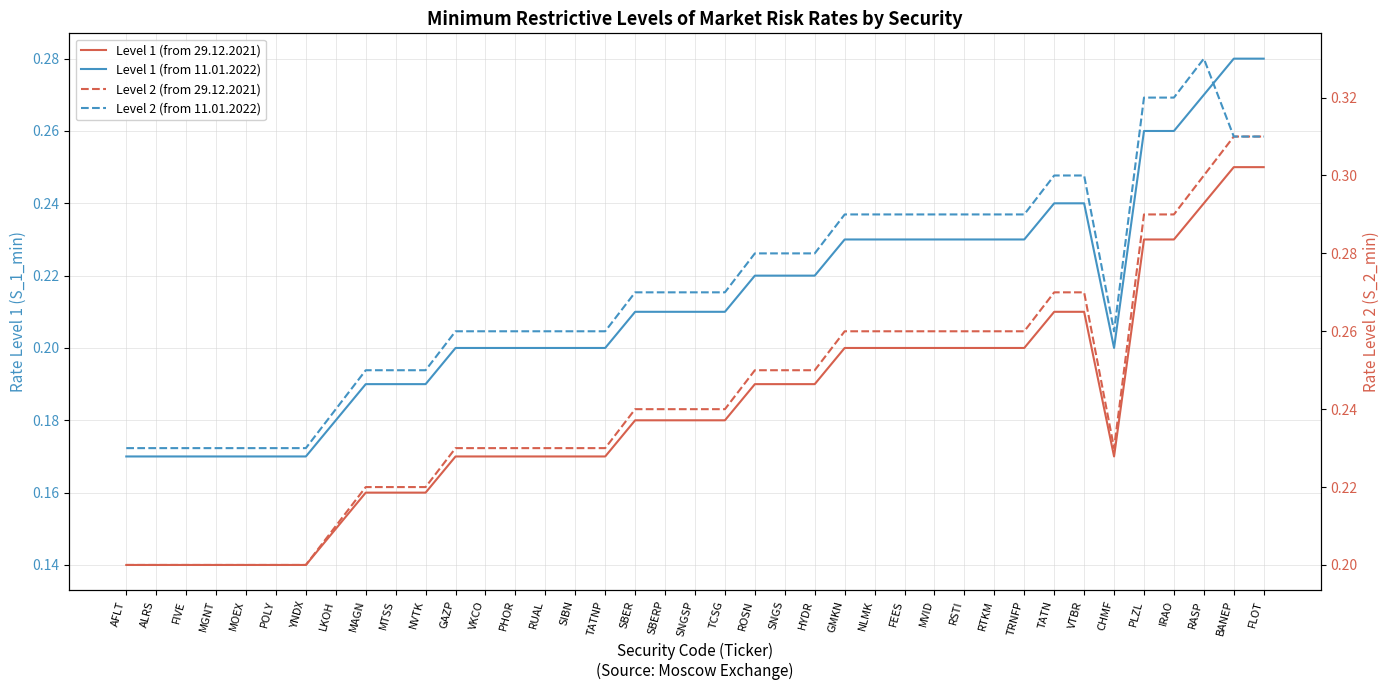

What is the greatest value displayed?

0.3